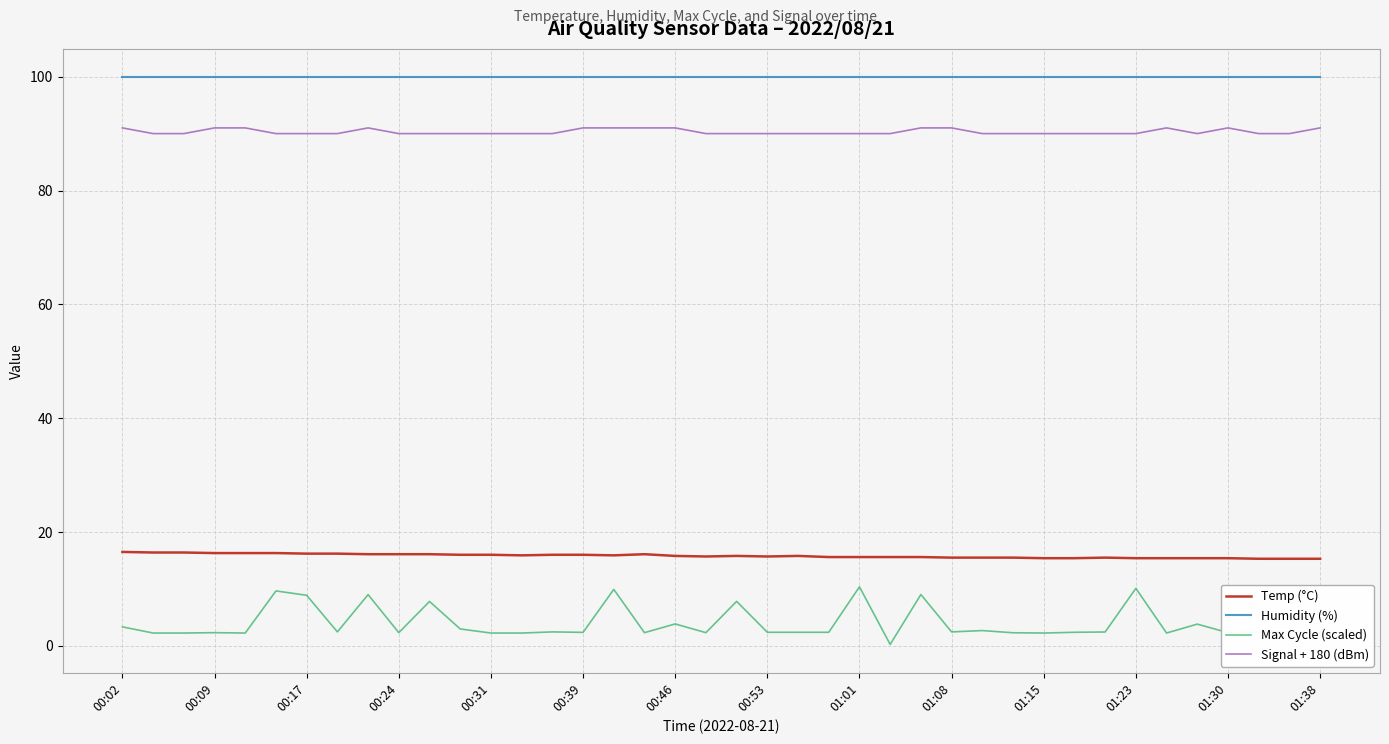

True or false: Temp (°C) and Signal + 180 (dBm) cross at least once.

False